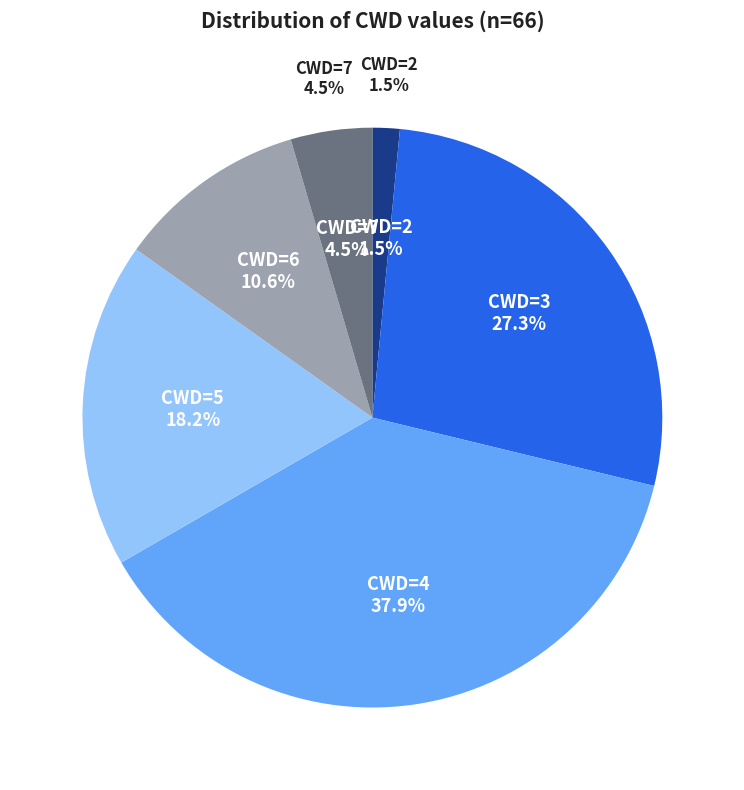

To the nearest percent, what percentage of the pie is CWD=2?

2%